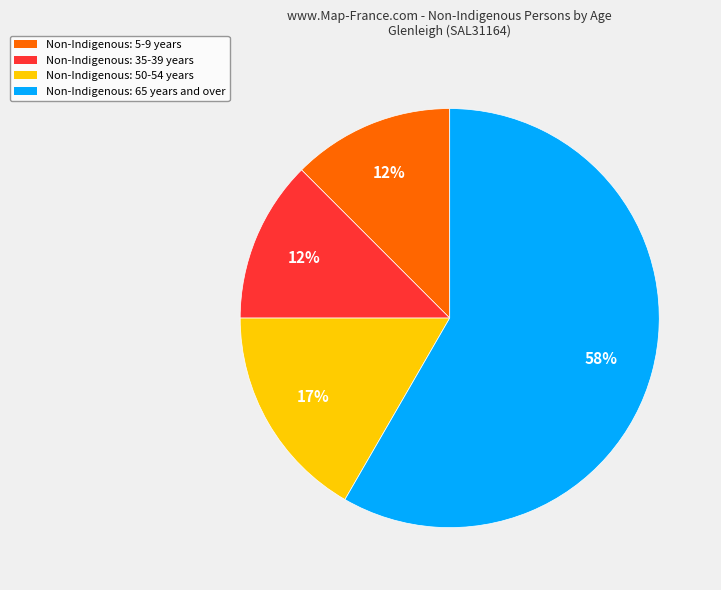

Is there a majority slice in this chart?

Yes